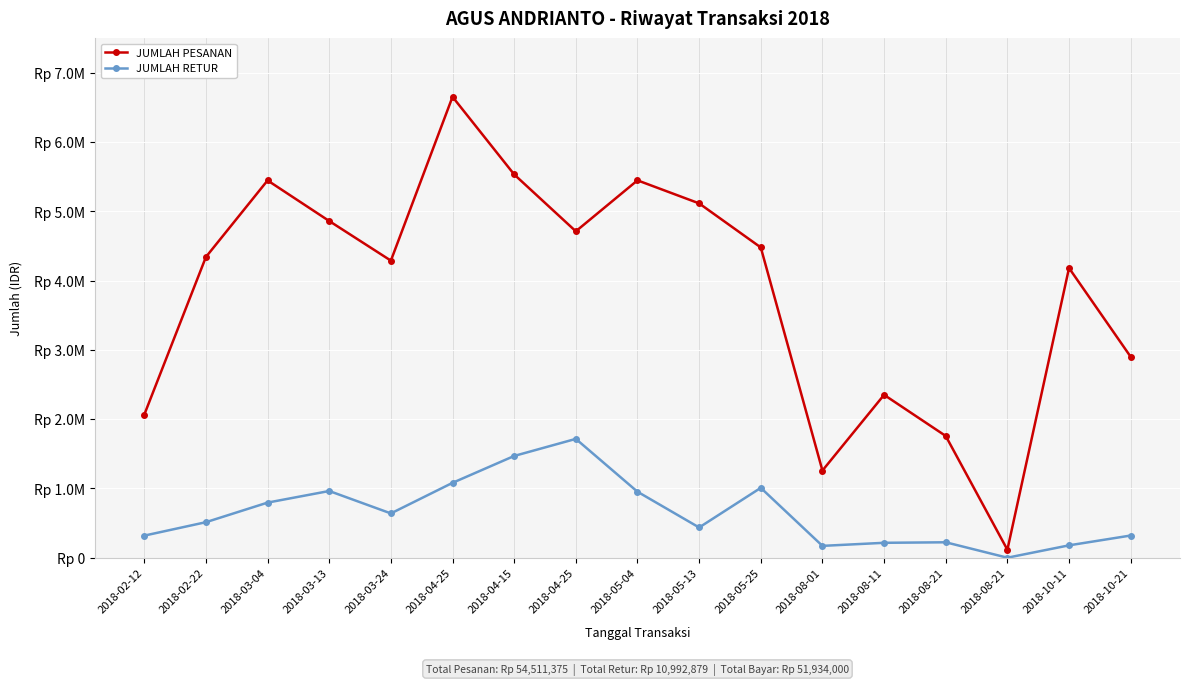

Is this an area chart (filled region under the line)?

No